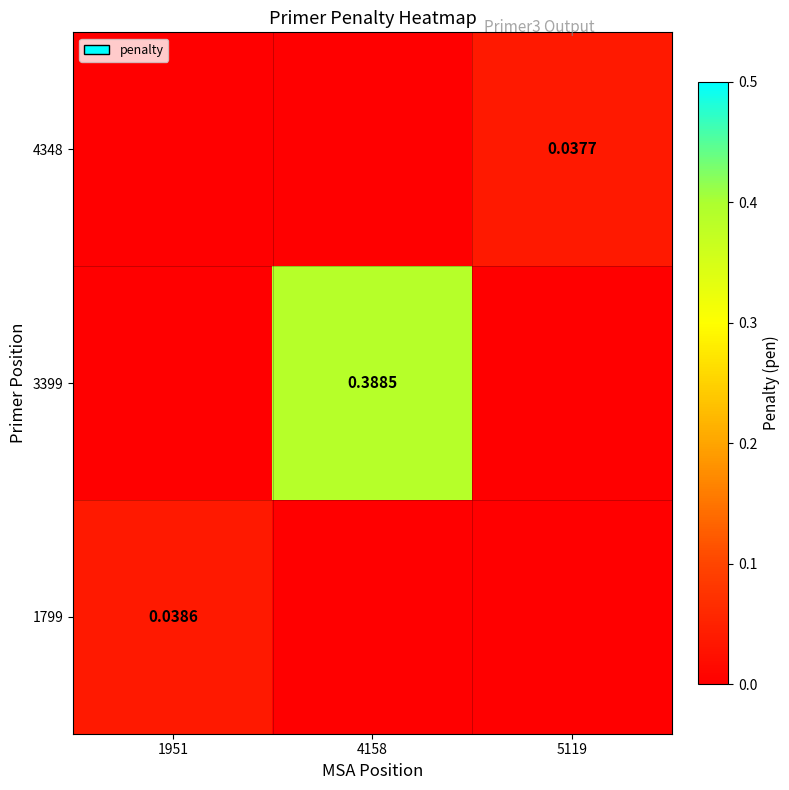

At which label is 4348 closest to 0?

1951